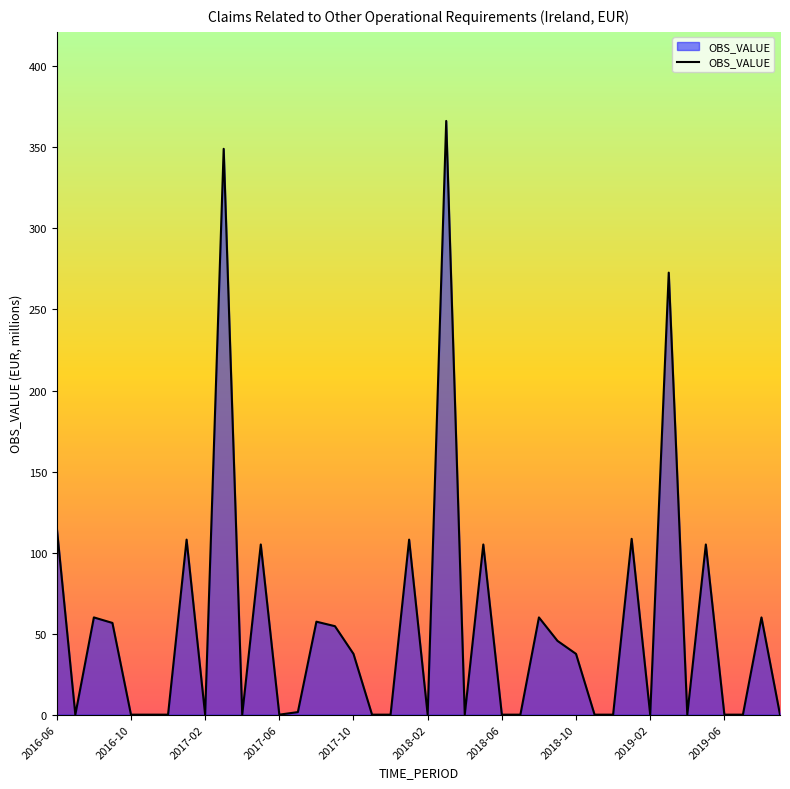

How many categories are shown in the chart?

40